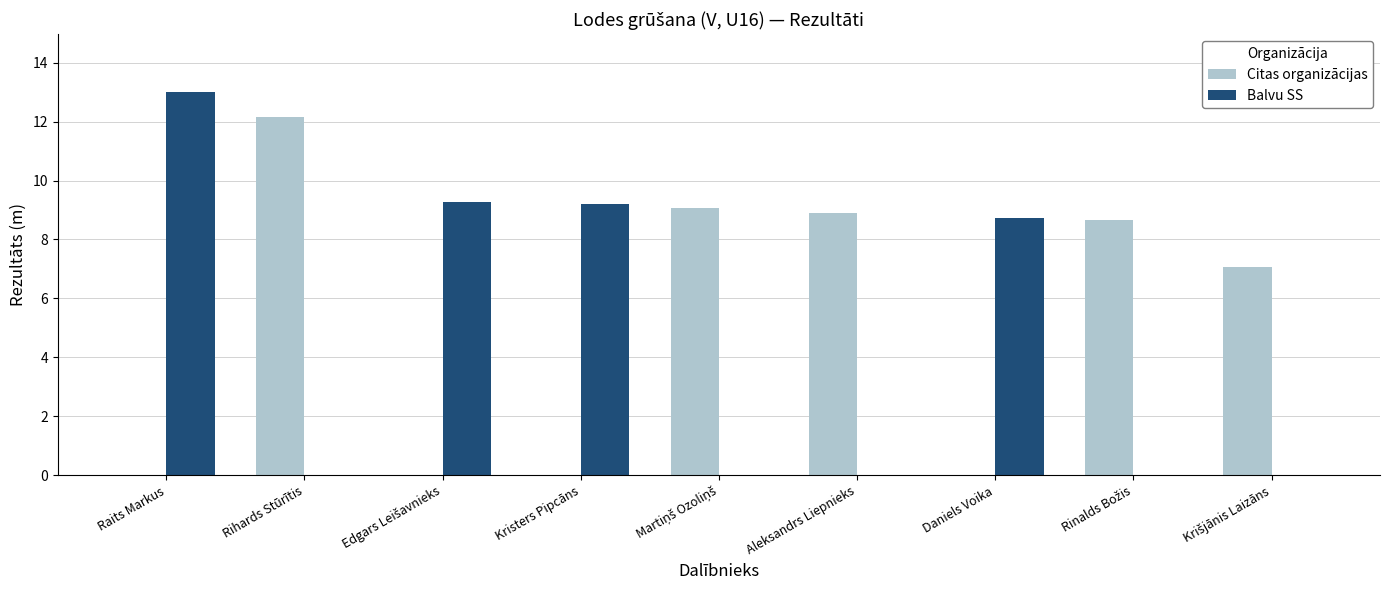

Which series has the largest total across all categories?

Citas organizācijas